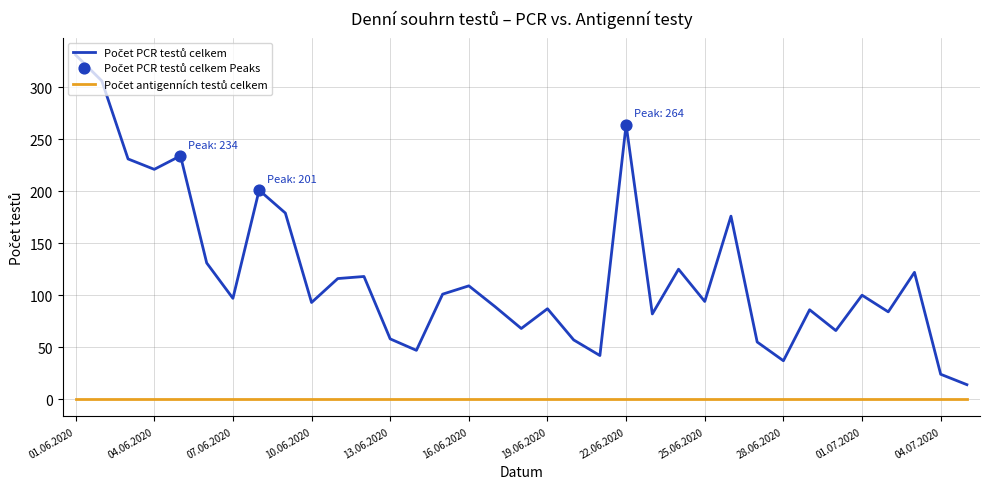

What is the maximum value shown in the chart?

331